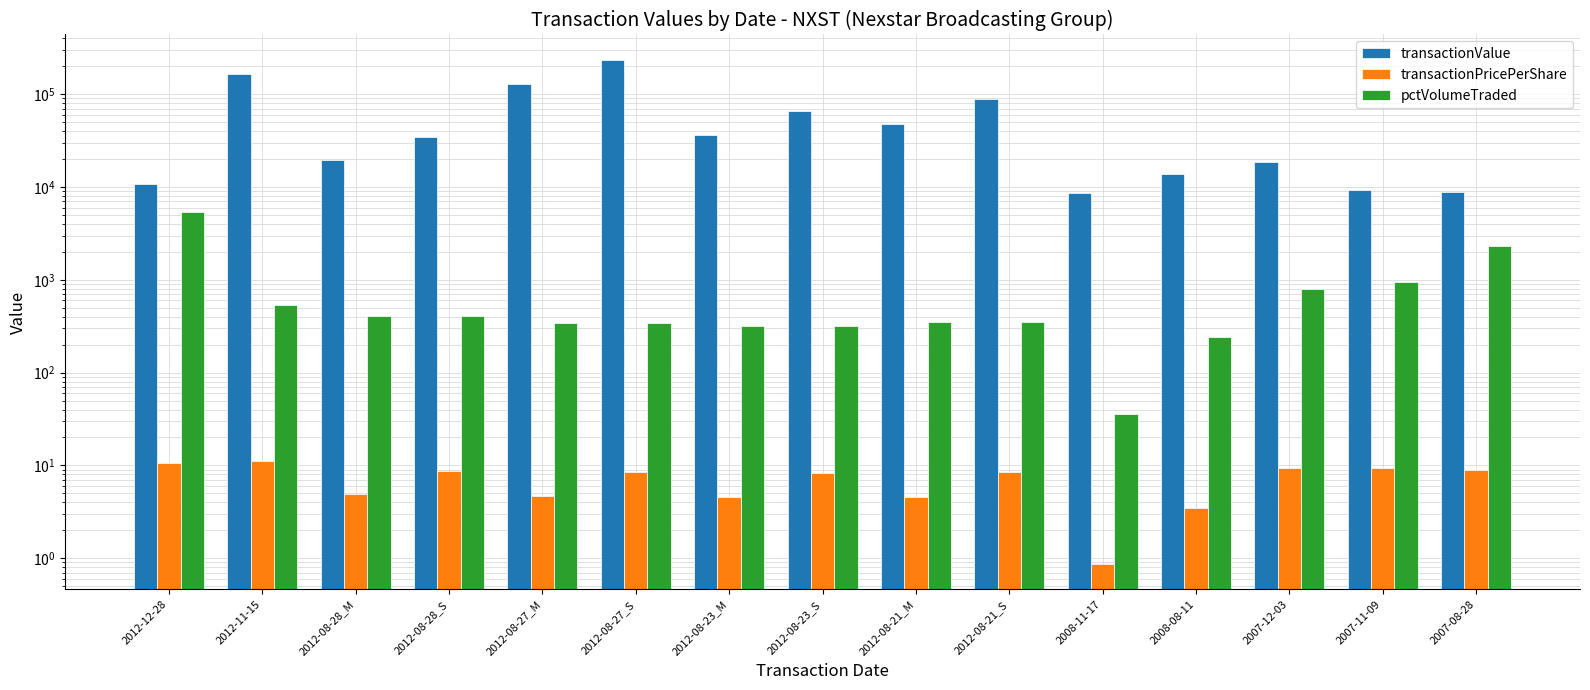

What is the sum of the transactionValue values at 2012-08-23_M and 2012-08-28_M?

56080.0